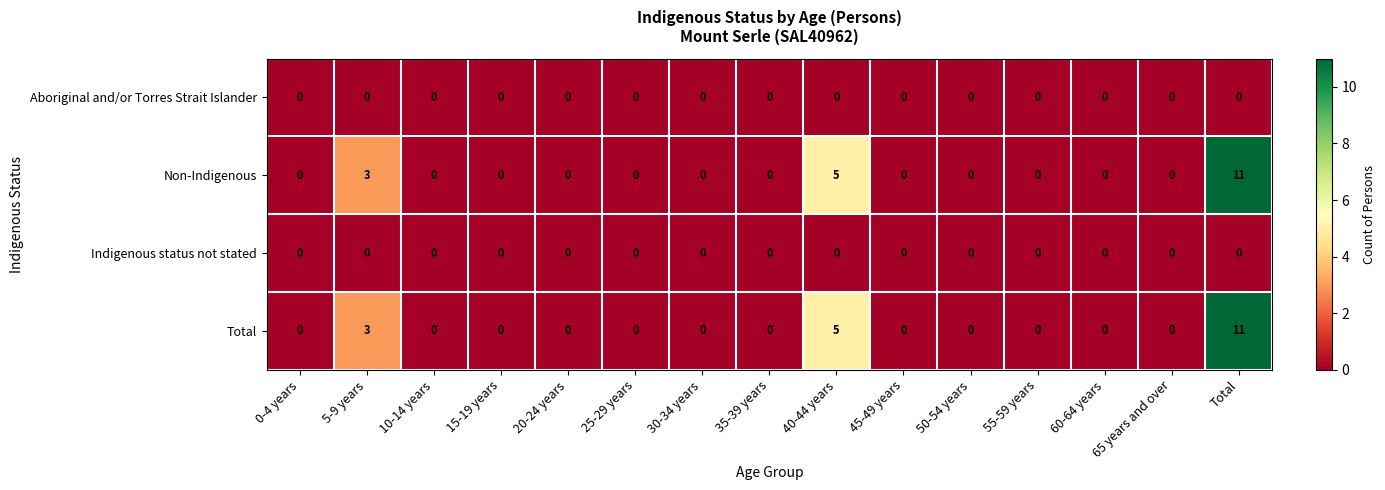

The Total series shows 3 at 5-9 years. True or false?

True